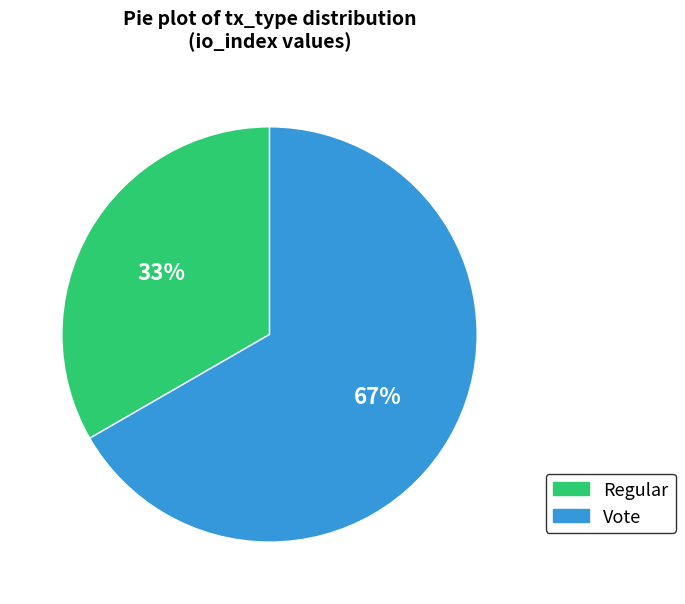

To the nearest percent, what is the average slice percentage?

50%